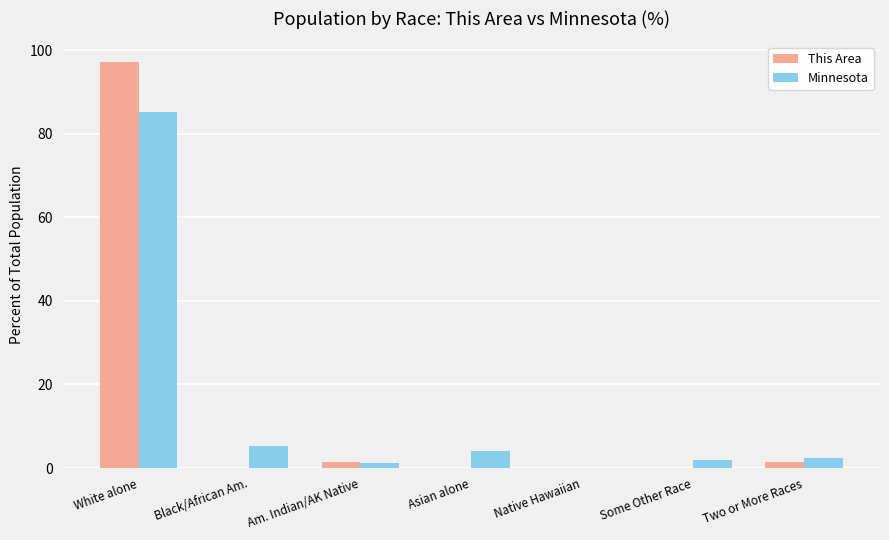

At which label is Minnesota closest to 42?

Black/African Am.